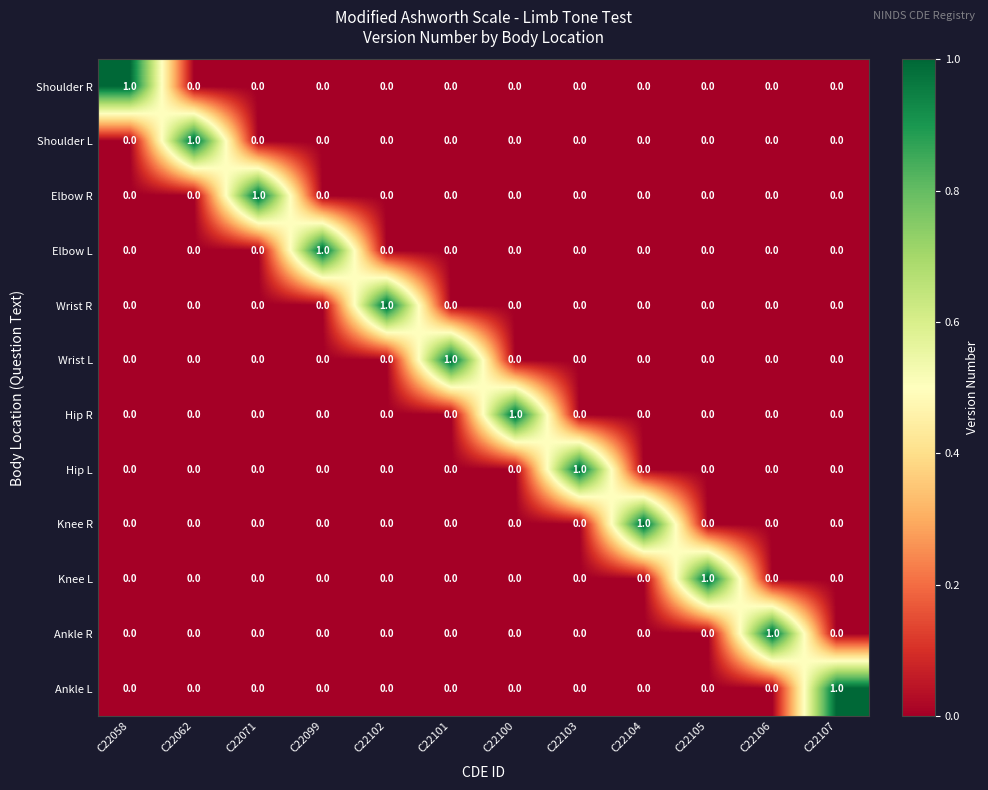

Count the Ankle R values in the range 0 to 1.

12